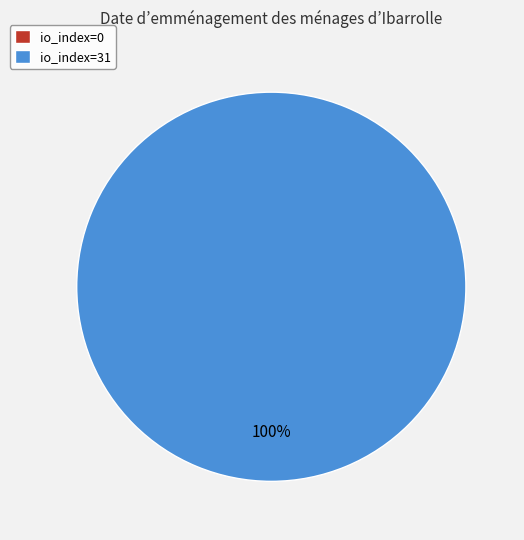

Does io_index=31 account for over 50% of the chart?

Yes